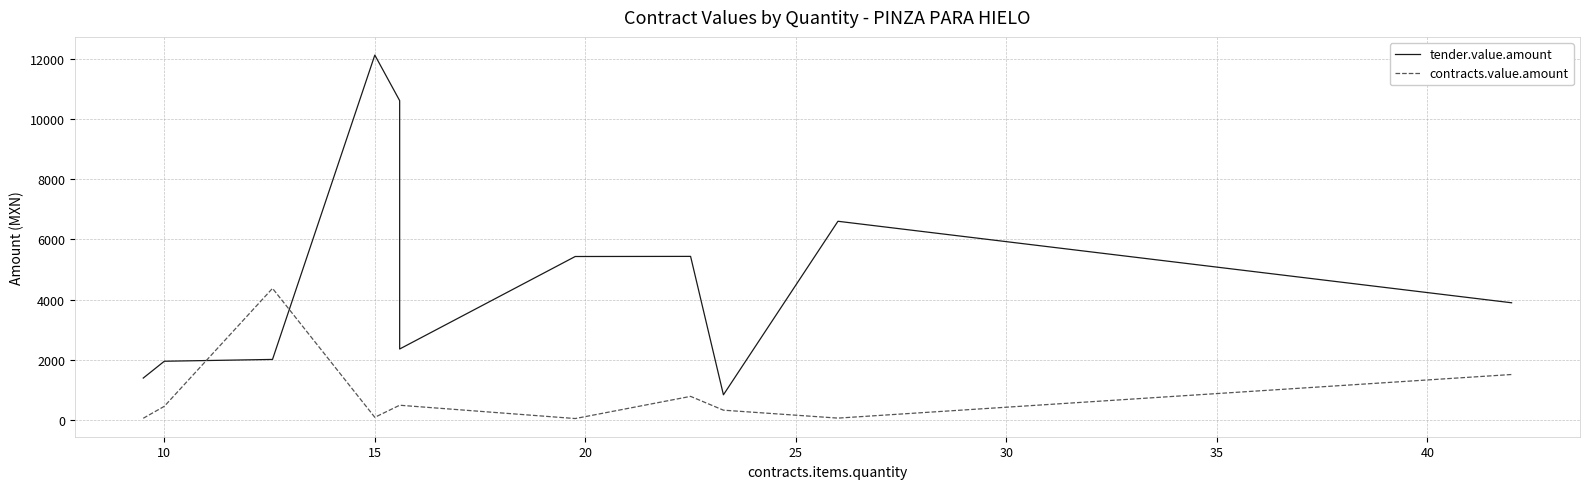

How many series are shown in this chart?

2